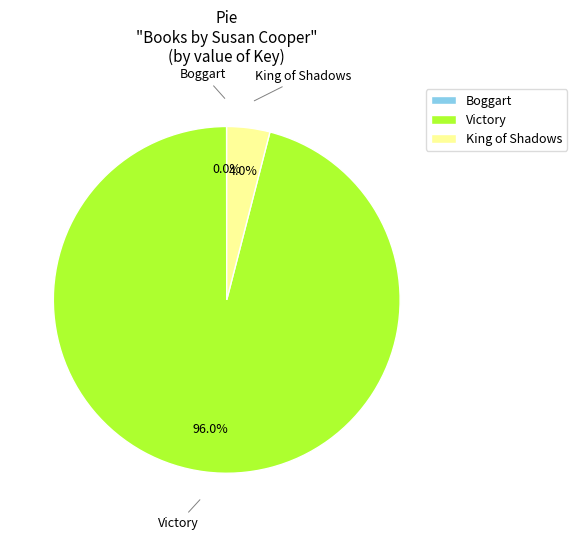

What is the majority slice?

Victory